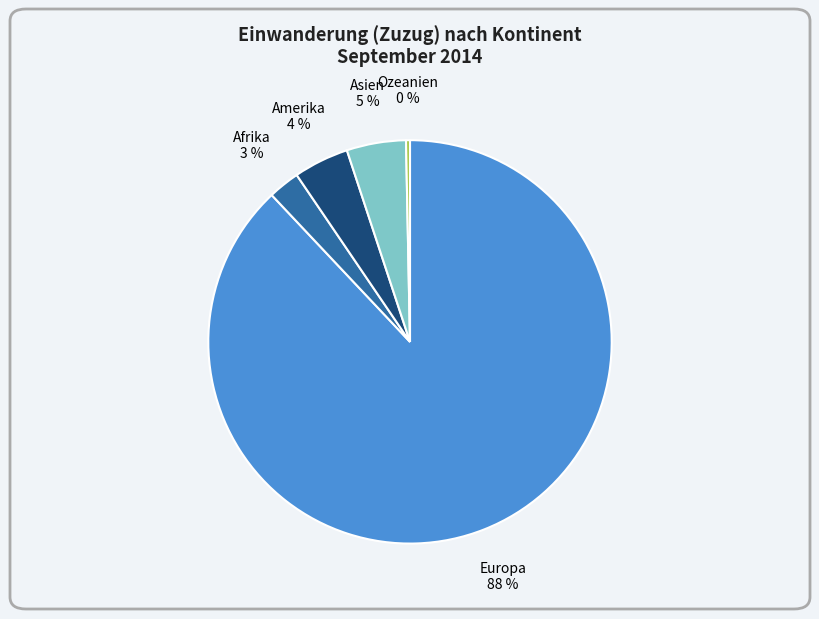

Is the sum of Ozeanien and Amerika greater than half?

No